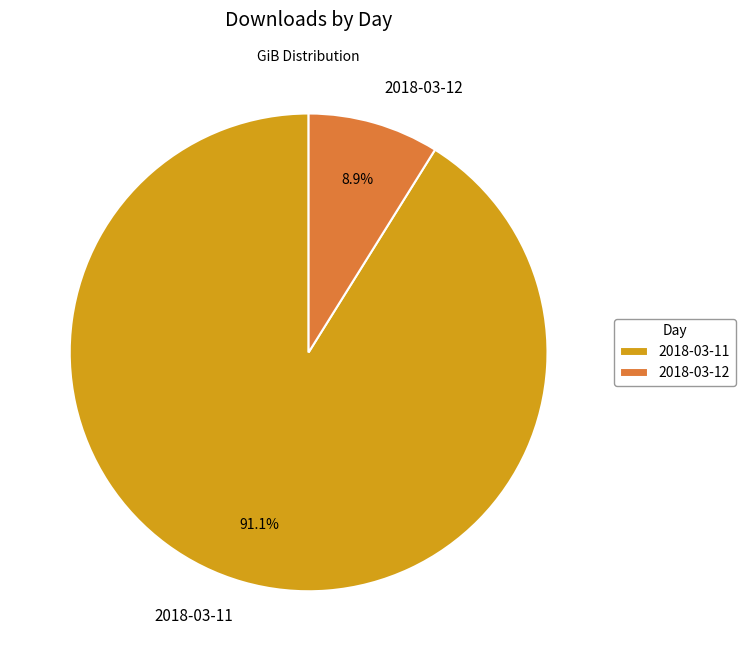

Which slice is the smallest?

2018-03-12